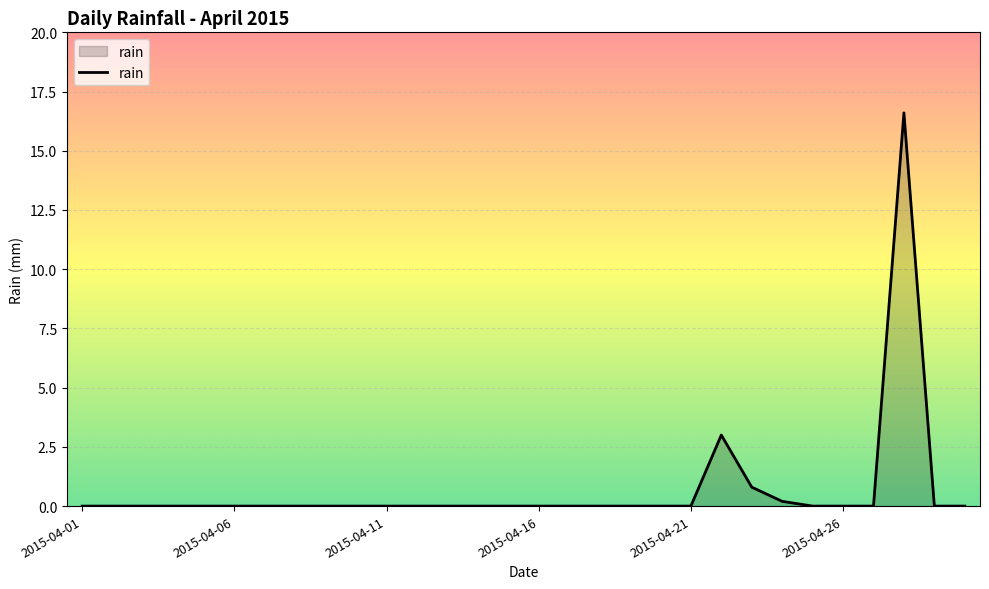

Does the chart have visible grid lines?

Yes